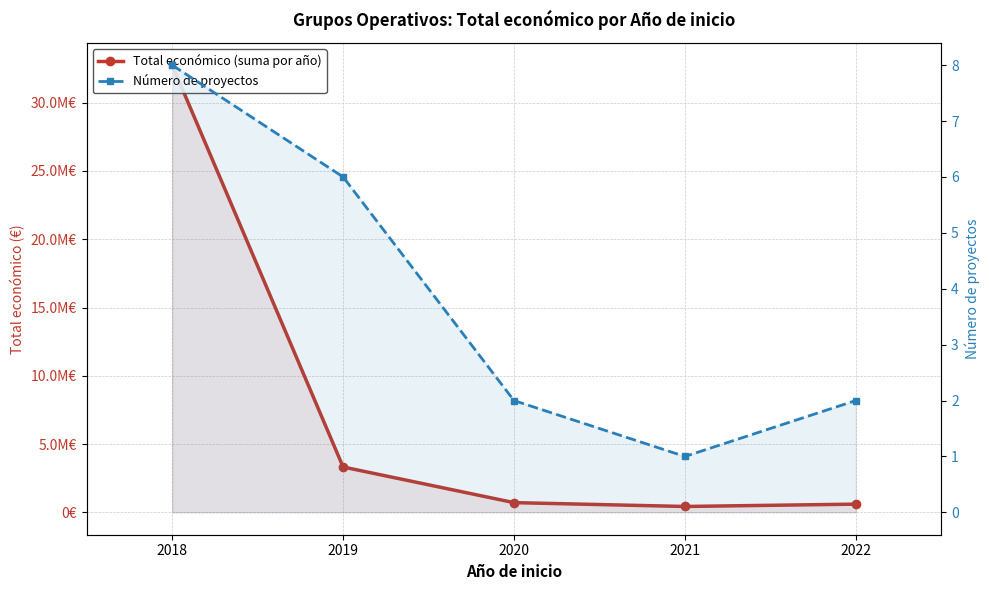

True or false: Número de proyectos and Total económico (suma por año) cross at least once.

False